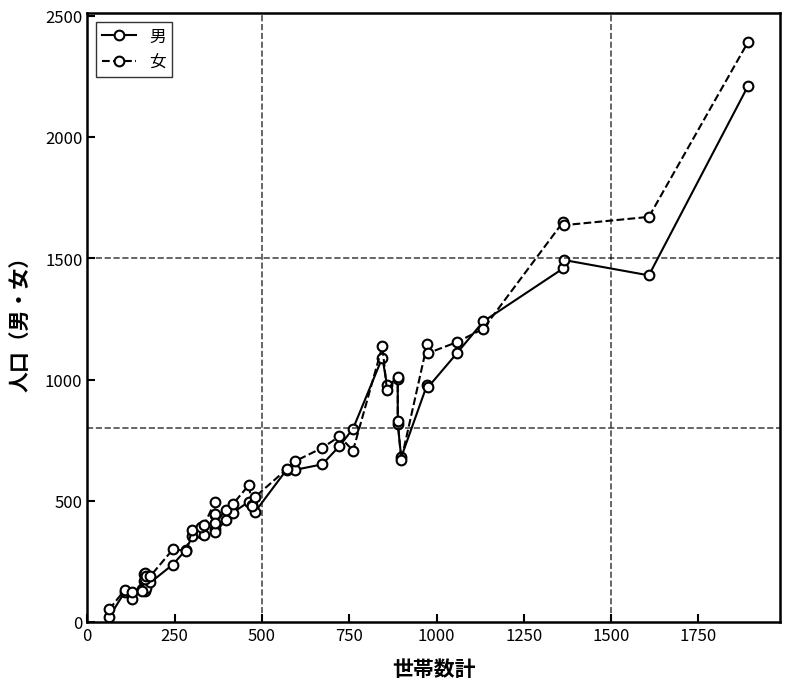

Which series has the largest total across all categories?

女